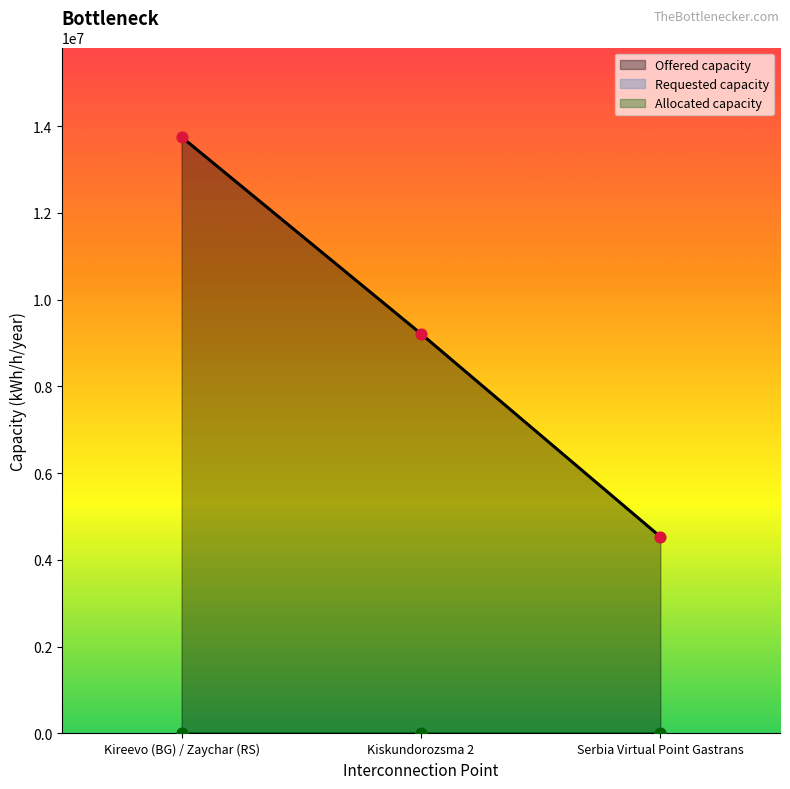

Which series has the largest total across all categories?

Offered capacity